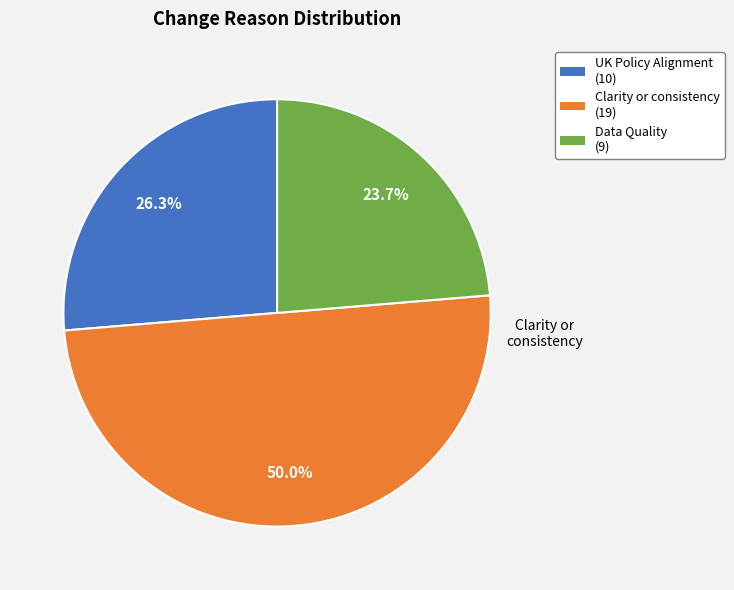

Is there a majority slice in this chart?

No